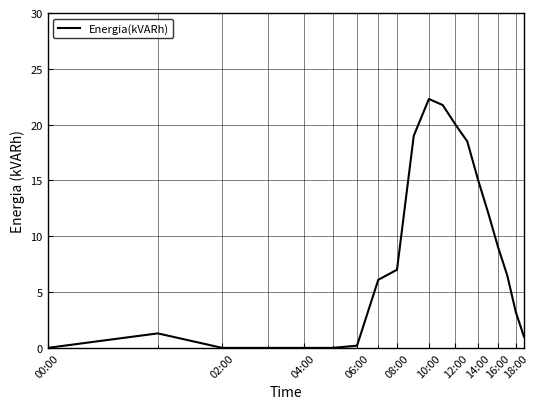

What is the maximum value shown in the chart?

22.3